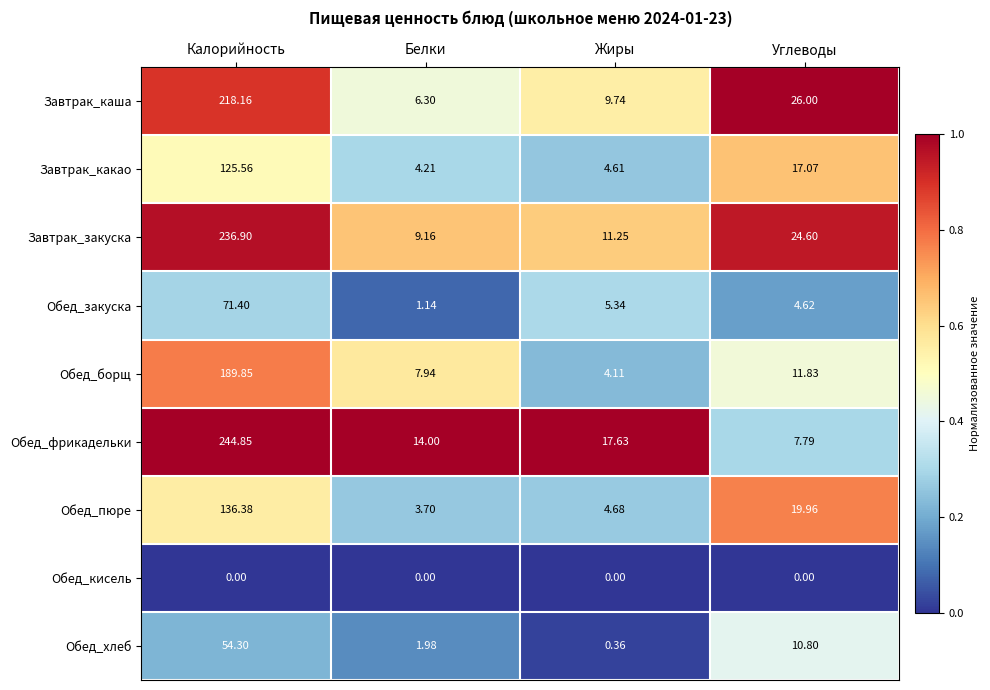

Which series has the widest spread of values?

Обед_фрикадельки